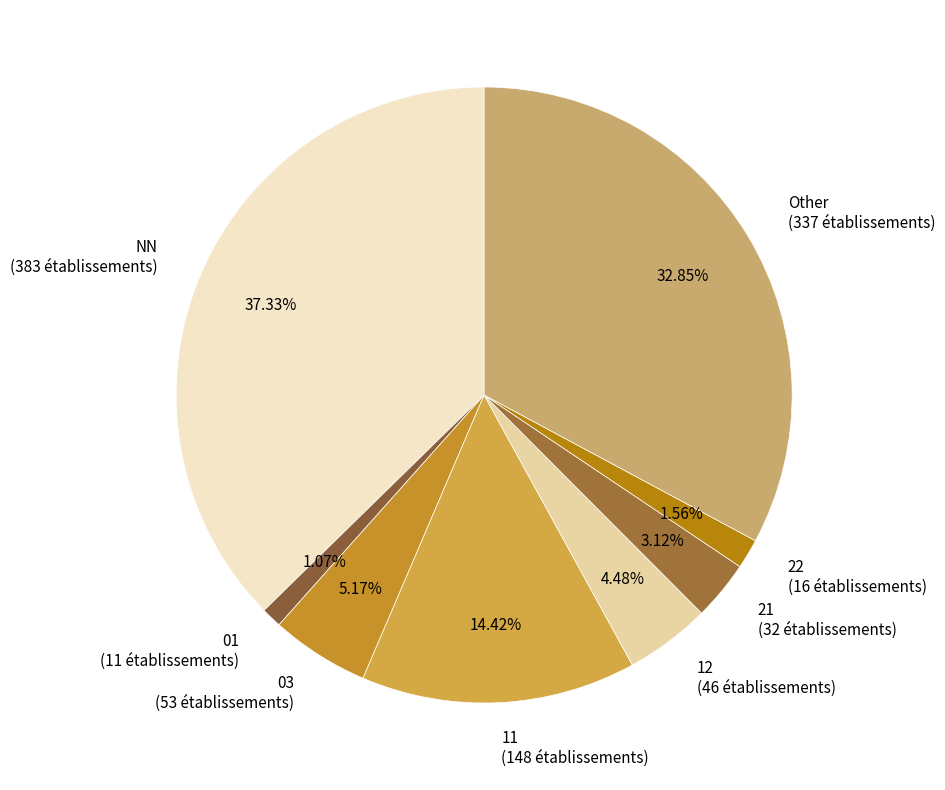

What is the ratio of the value at NN to the value at Other?

1.1